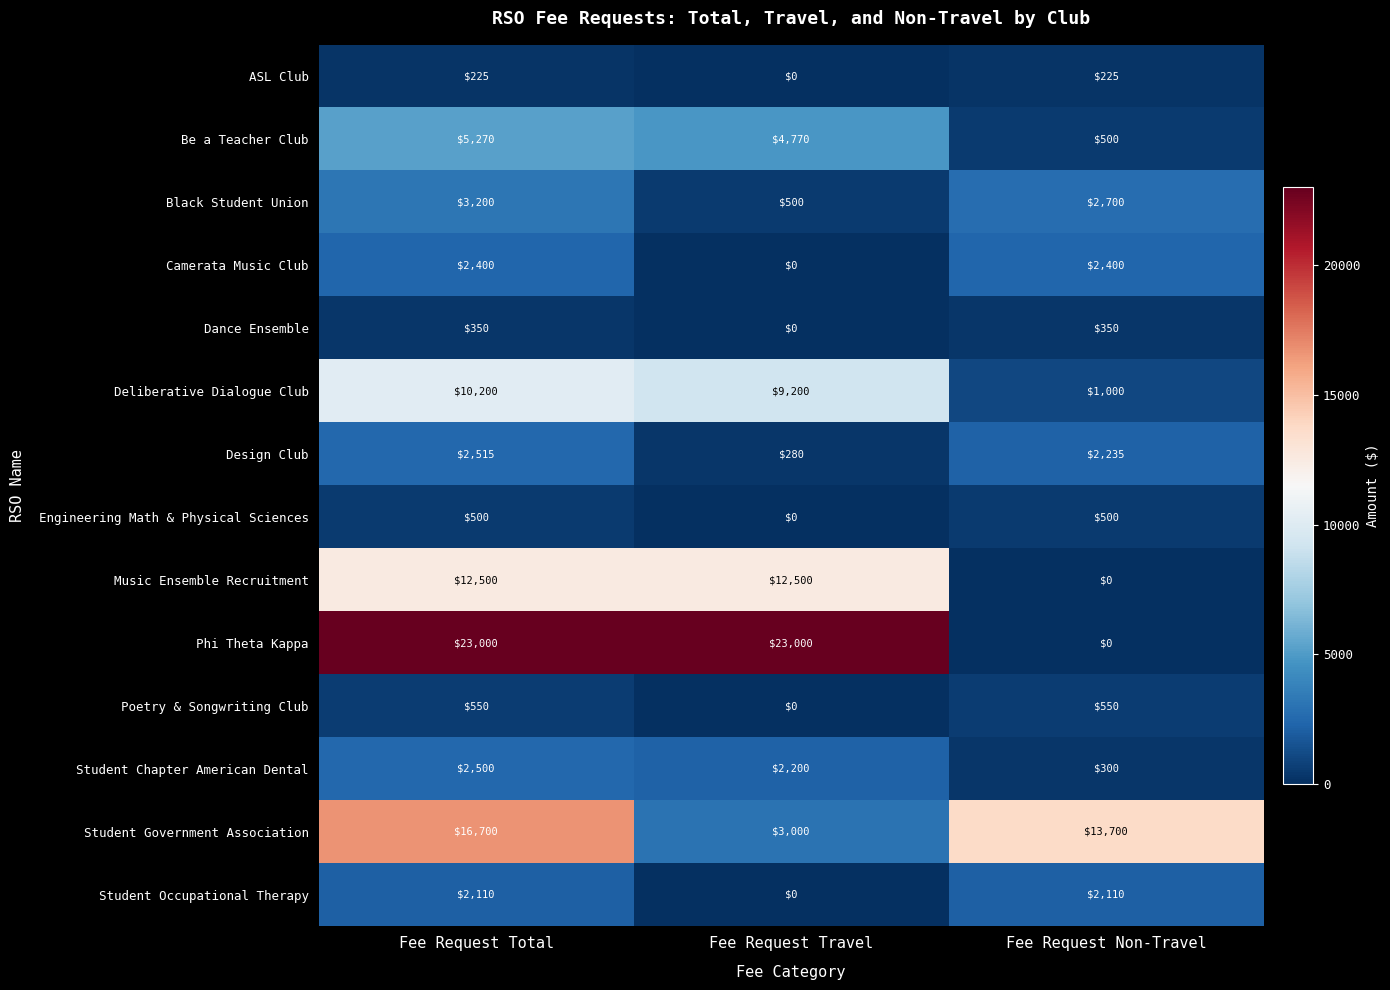

True or false: Deliberative Dialogue Club has a value of 15004 at Fee Request Total.

False